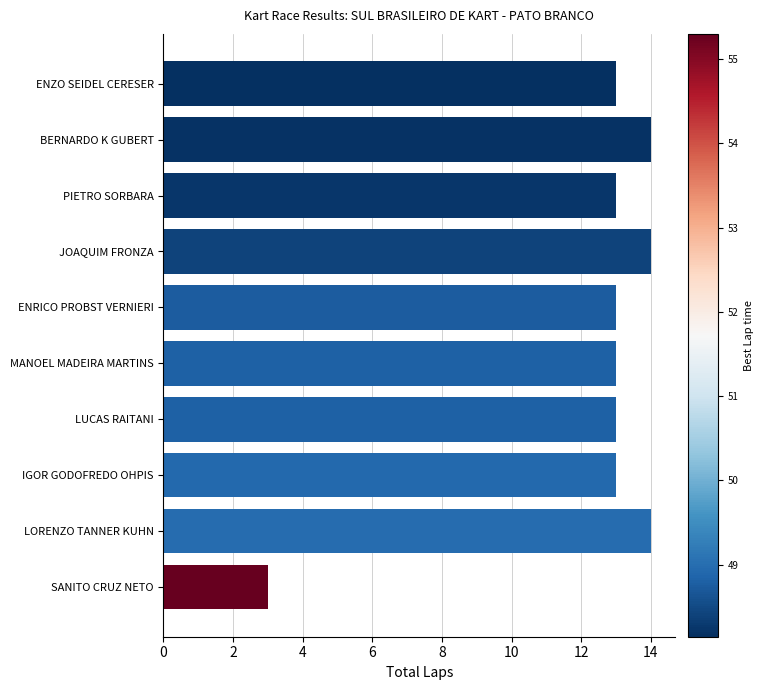

What is the approximate value at LUCAS RAITANI, to the nearest 5?

15